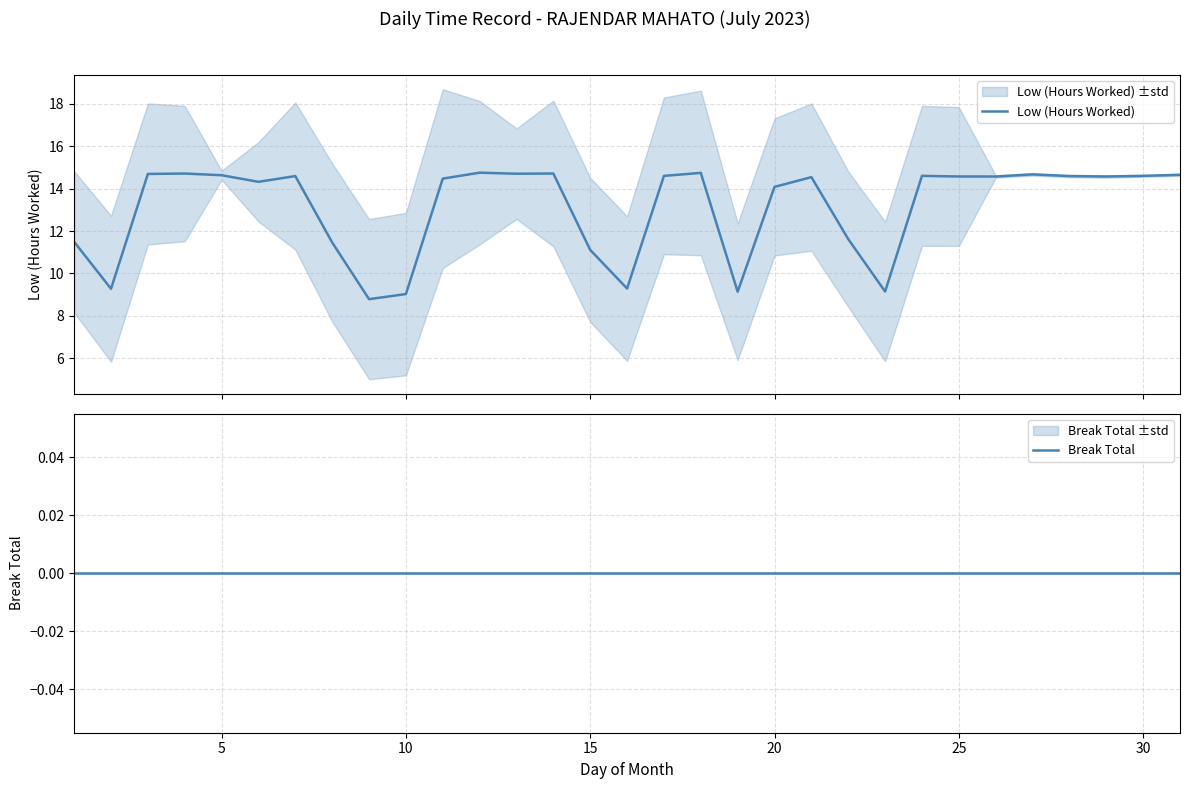

How many distinct data groups are displayed?

2